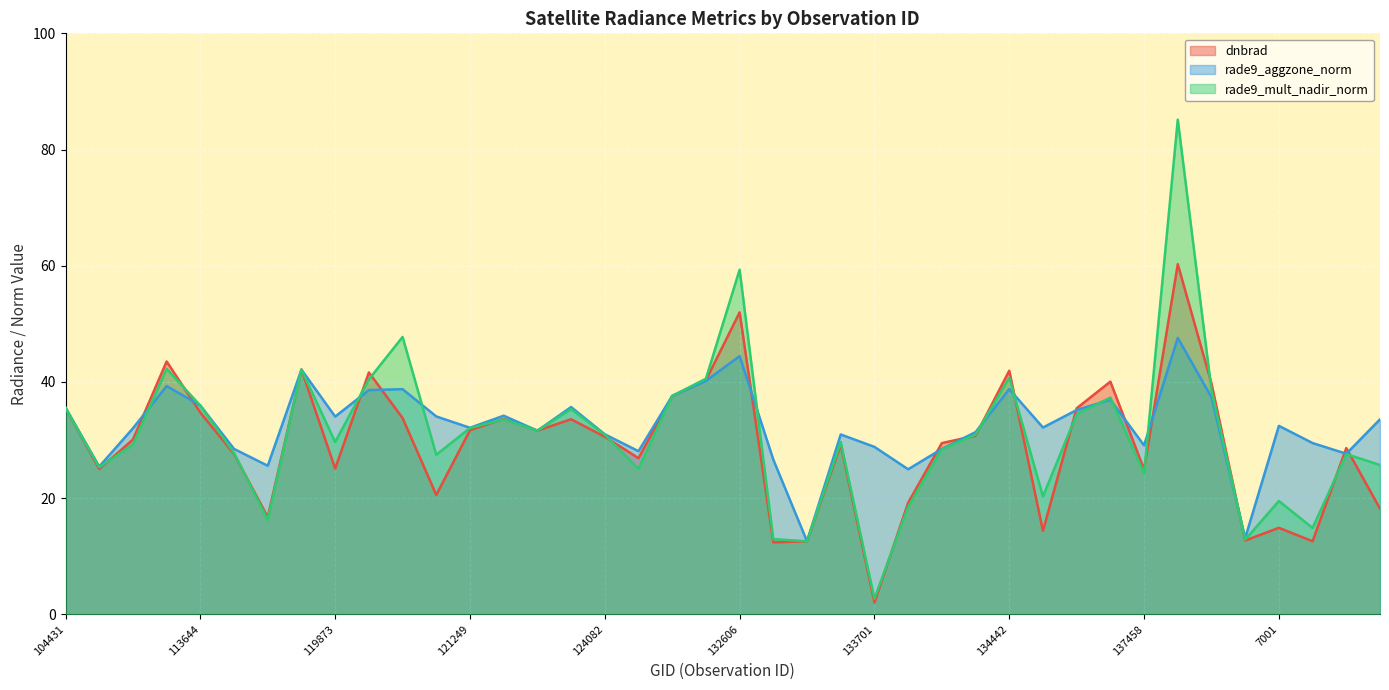

Which series has the largest total across all categories?

rade9_aggzone_norm